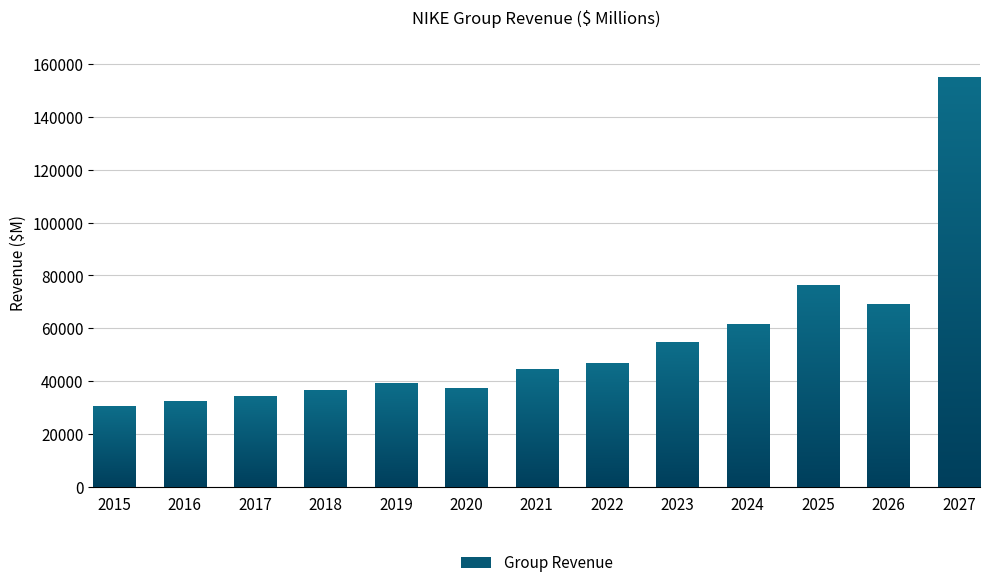

What is the difference between the maximum and second lowest values?

122543